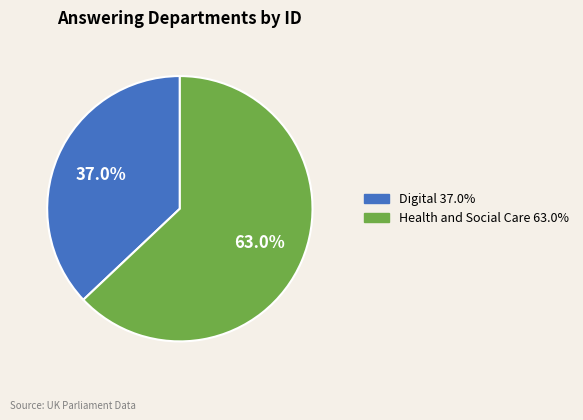

Does any single category account for the majority?

Yes